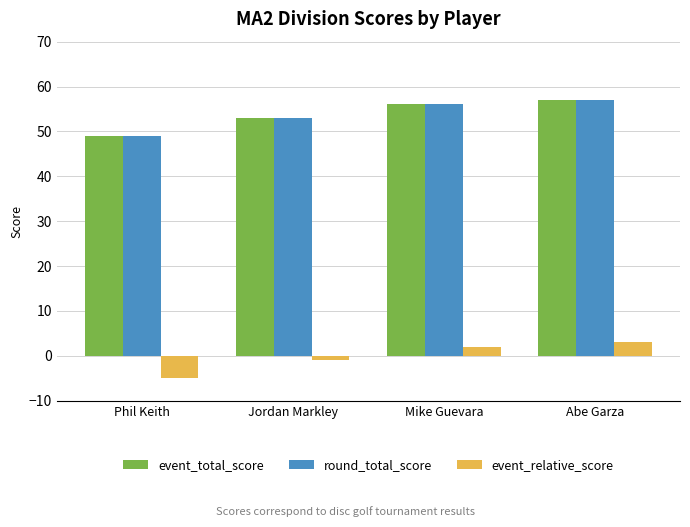

What is the sum of the event_relative_score values at Jordan Markley and Abe Garza?

2